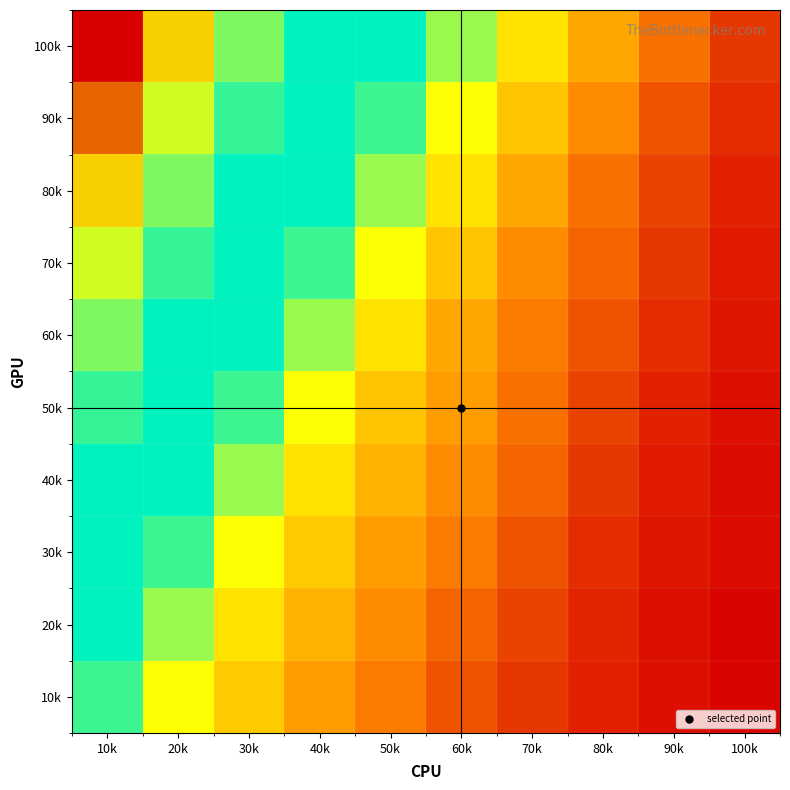

What is the total value across all series at 90k?

86